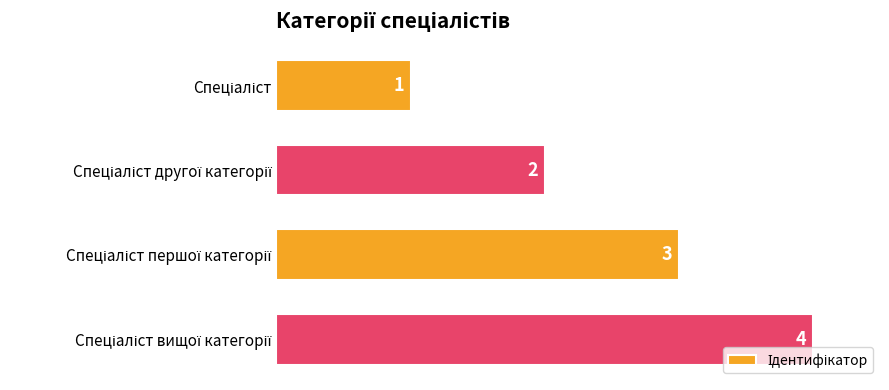

What is the maximum value shown in the chart?

4